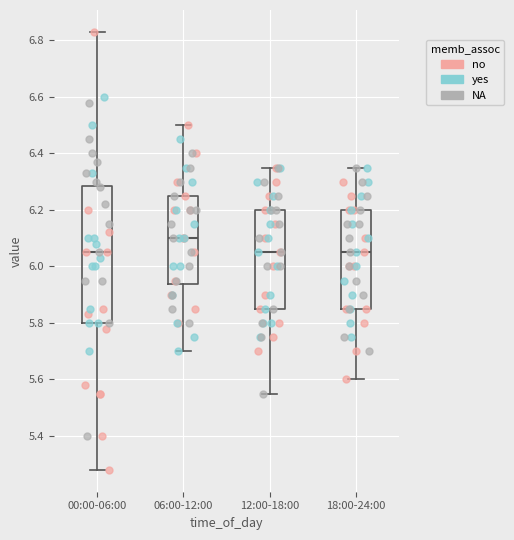

Which box has the highest median line?

06:00-12:00